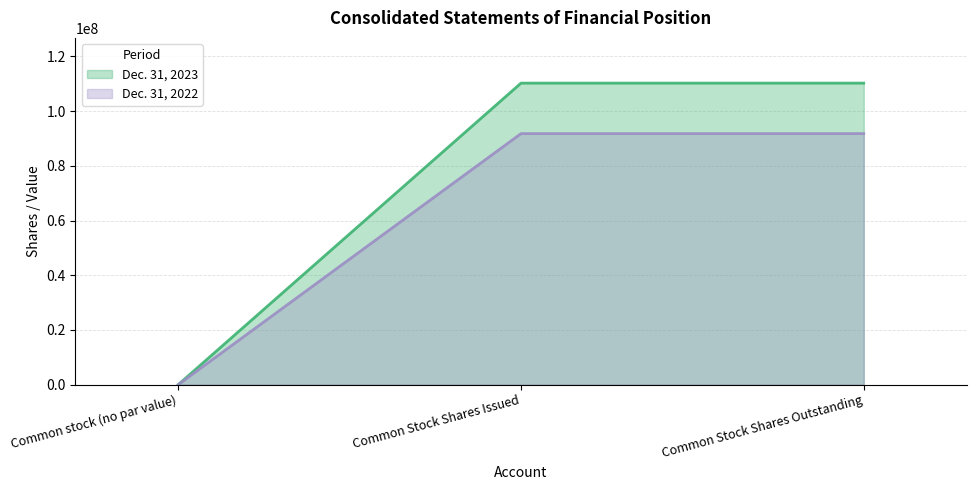

The Dec. 31, 2022 series shows 91788929 at Common Stock Shares Outstanding. True or false?

True